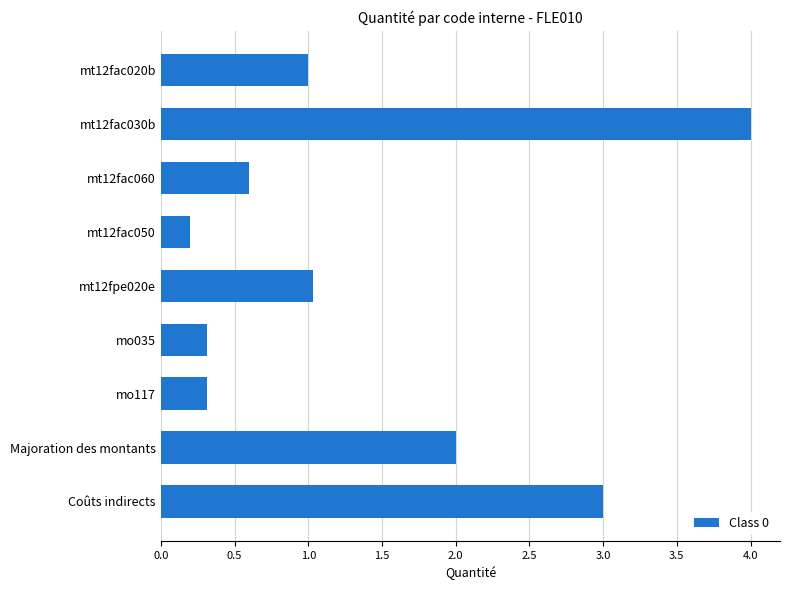

What is the smallest value displayed?

0.2